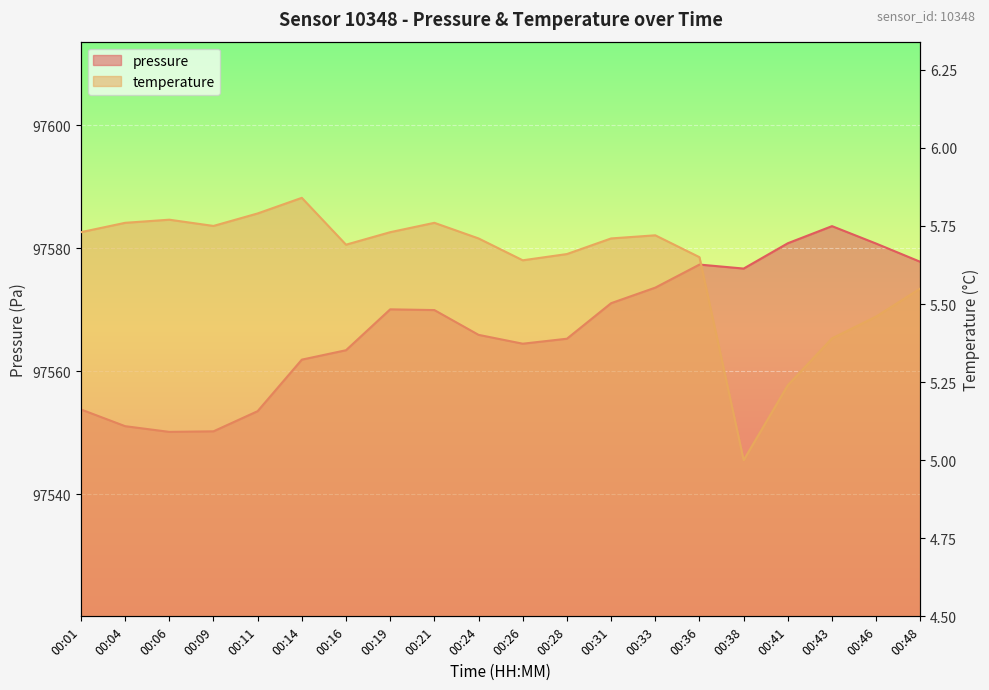

The value of pressure at 00:33 is 140753.4. True or false?

False